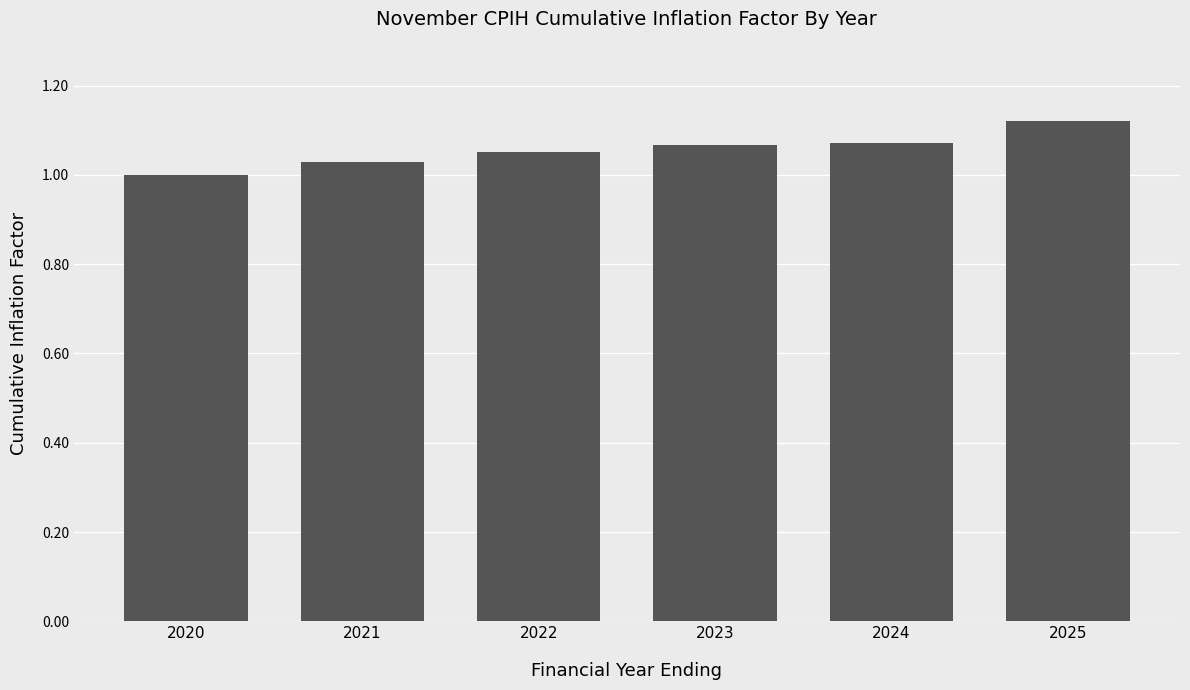

What is the sum of the values at 2025 and 2020?

2.1